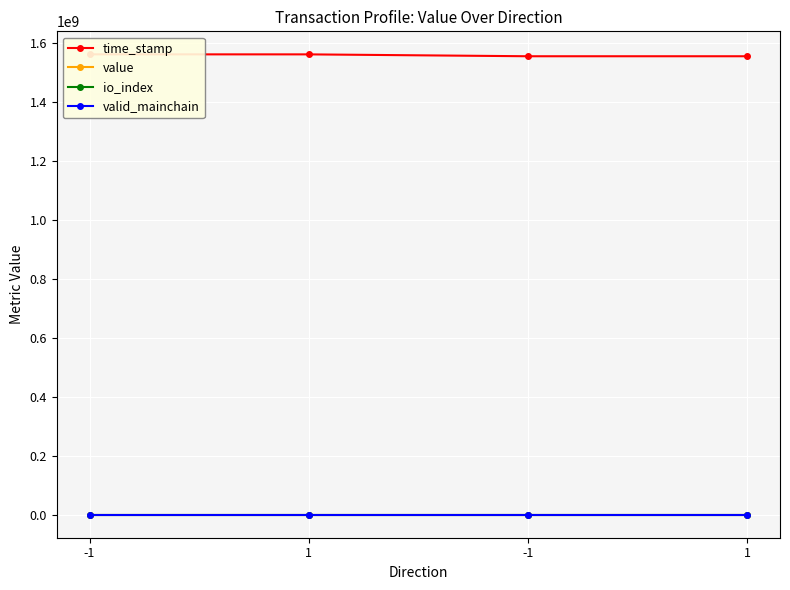

What is the lowest value of the time_stamp series?

1556600046.0